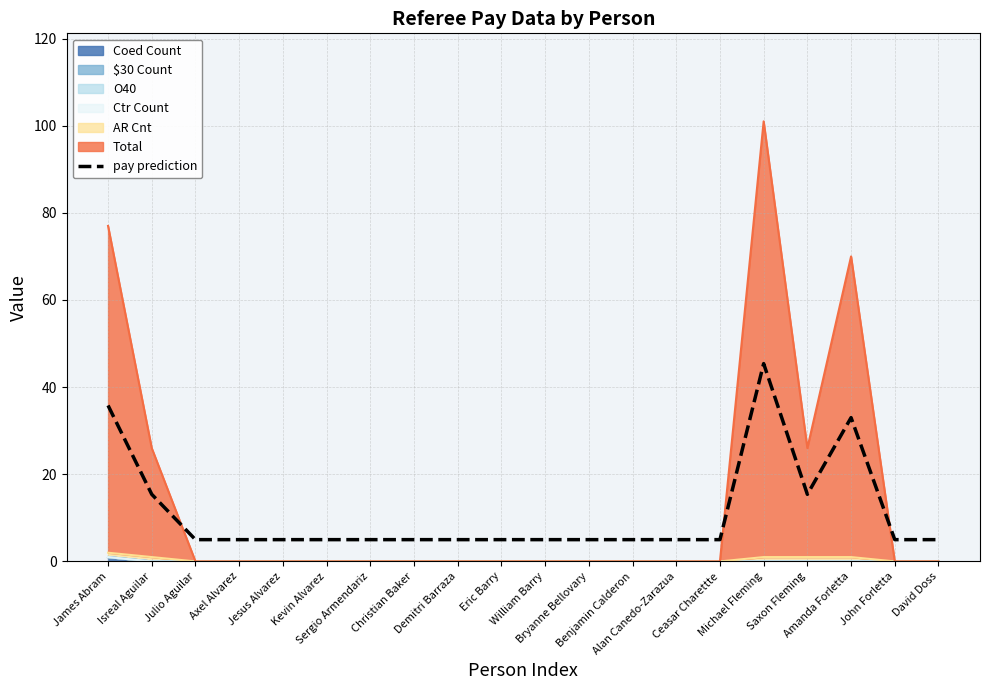

What is the label of the 10th point from the left?

Eric Barry